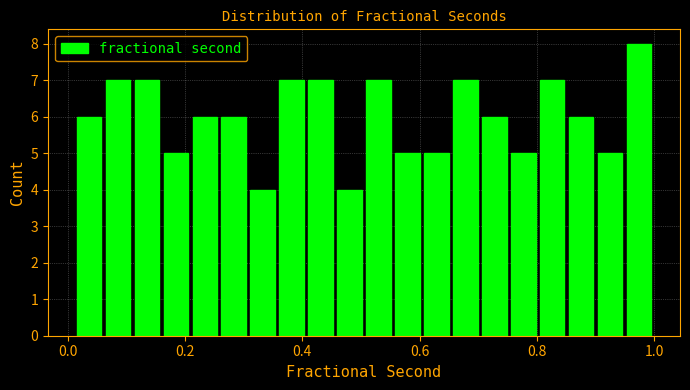

Read against the x-axis, roughly where is the centre of the tallest bar?

0.98